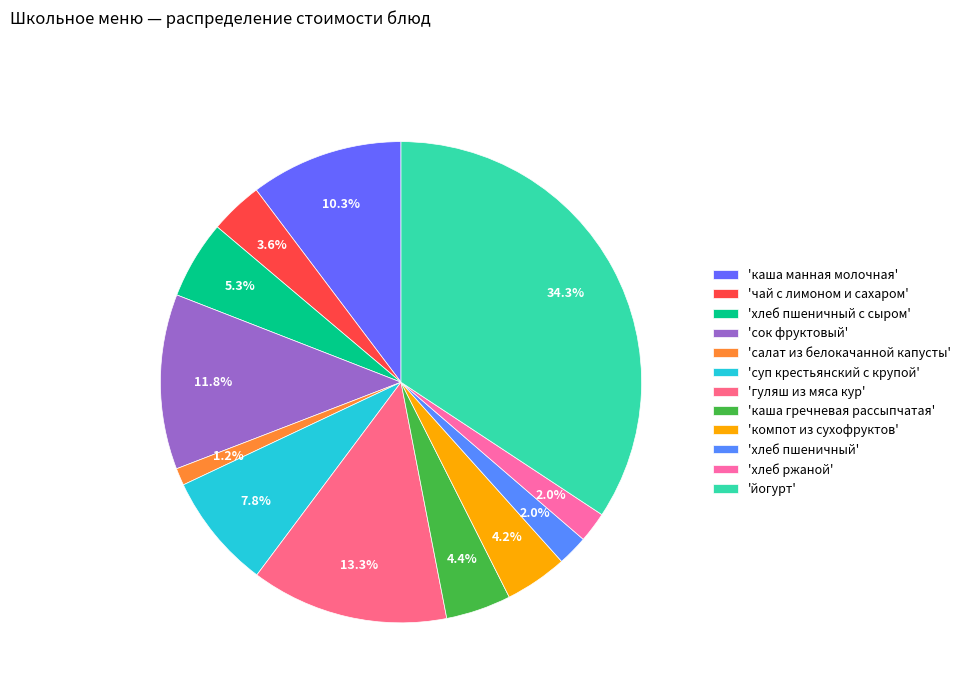

Which slice is the smallest?

салат из белокачанной капусты